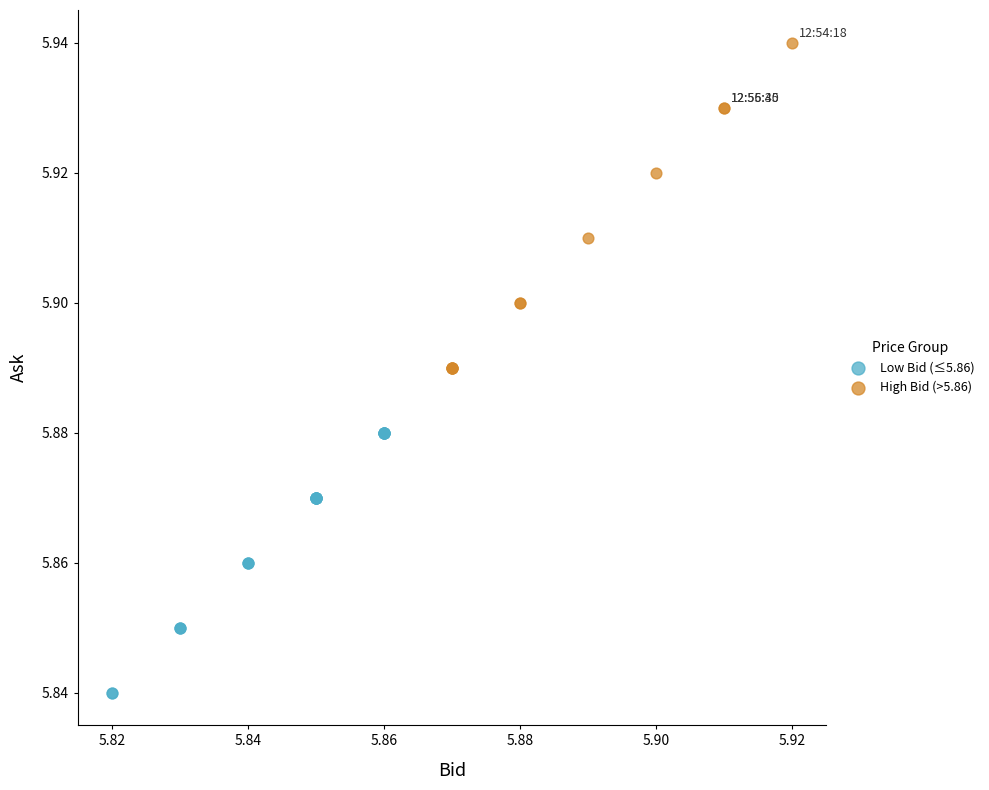

Which series has the widest spread of Y values?

High Bid (>5.86)